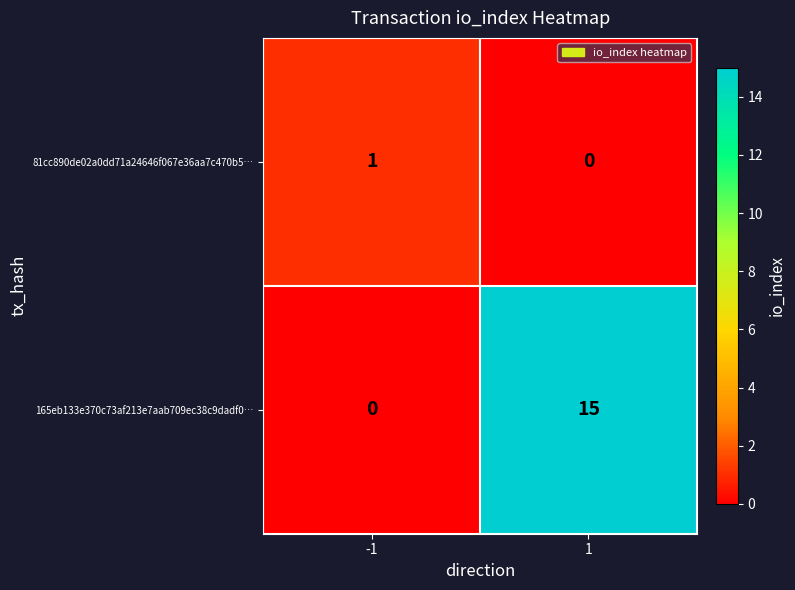

What is the sum of all 165eb133e370c73af213e7aab709ec38c9dadf0… values?

15